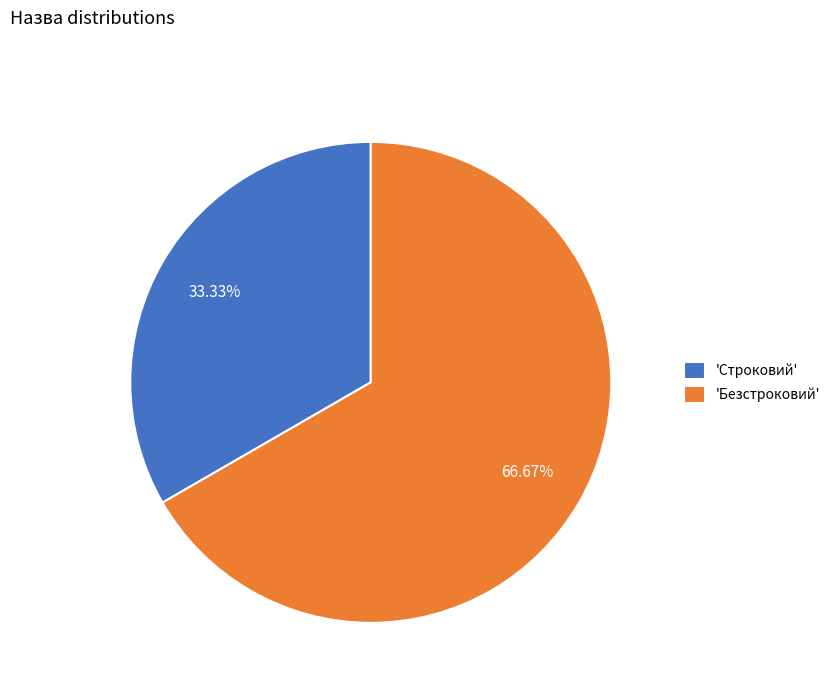

Which has a higher value, 'Безстроковий' or 'Строковий'?

'Безстроковий'